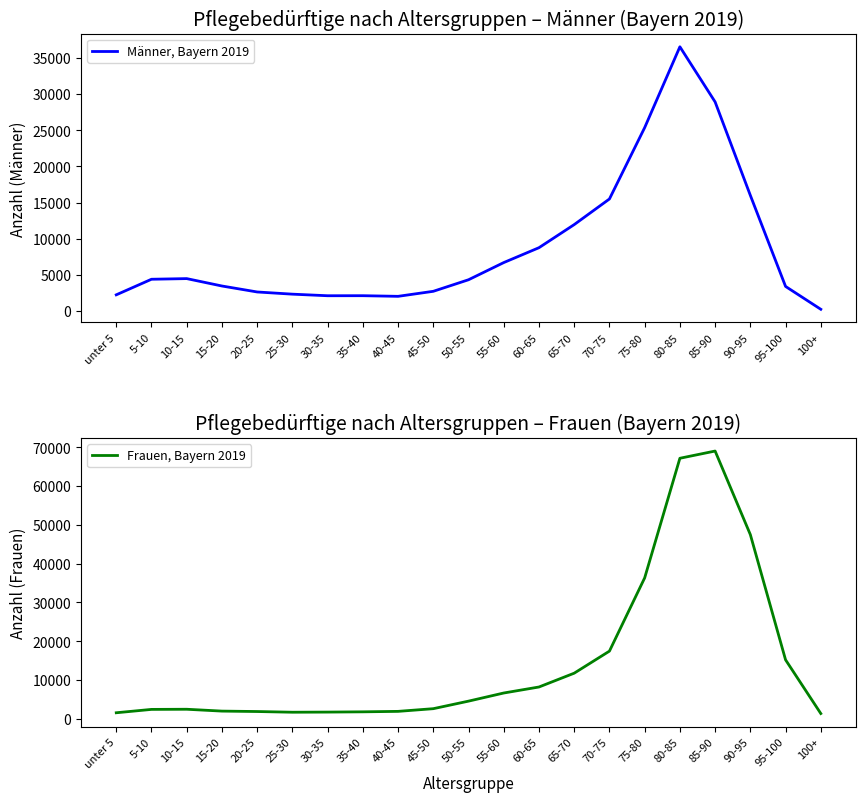

What is the label of the 1st point from the left?

unter 5